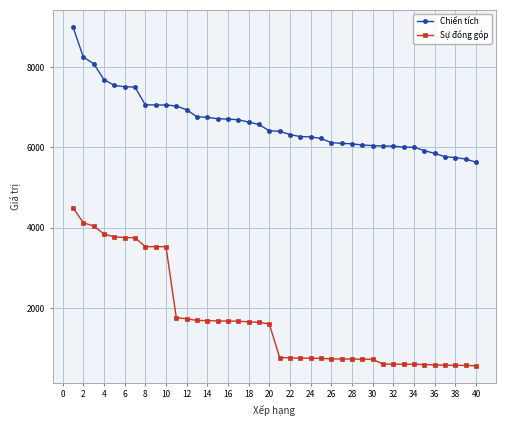

True or false: Chiến tích and Sự đóng góp cross at least once.

False